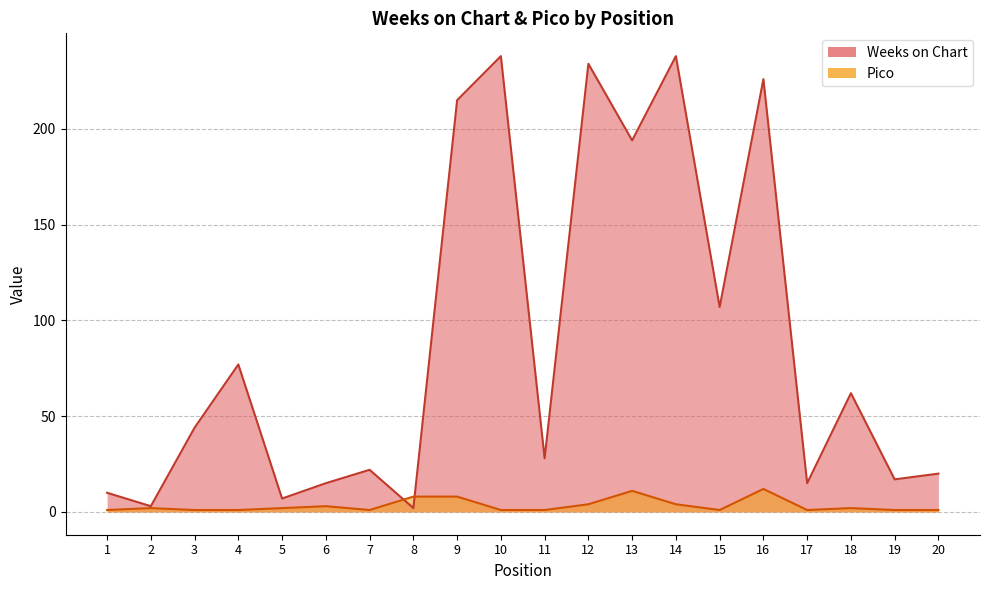

At how many categories does at least one series exceed 127?

6